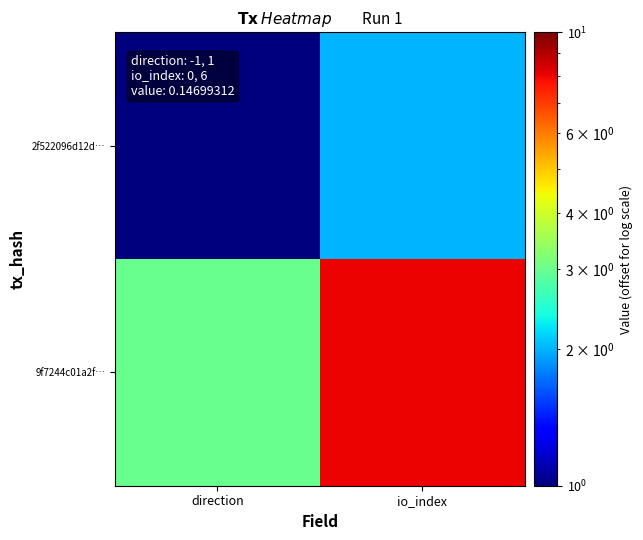

Which series has the largest total across all categories?

9f7244c01a2f…